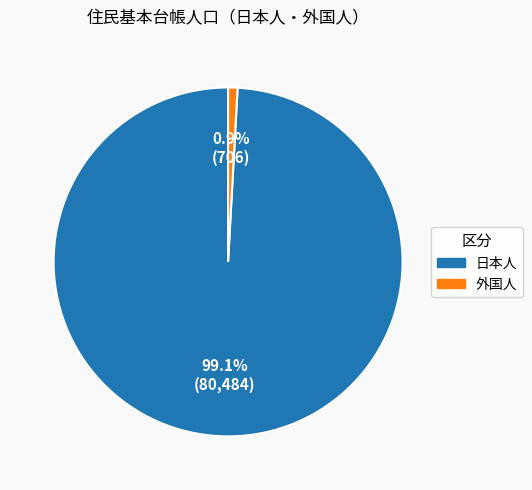

What percentage is the 外国人 slice, to the nearest percent?

1%